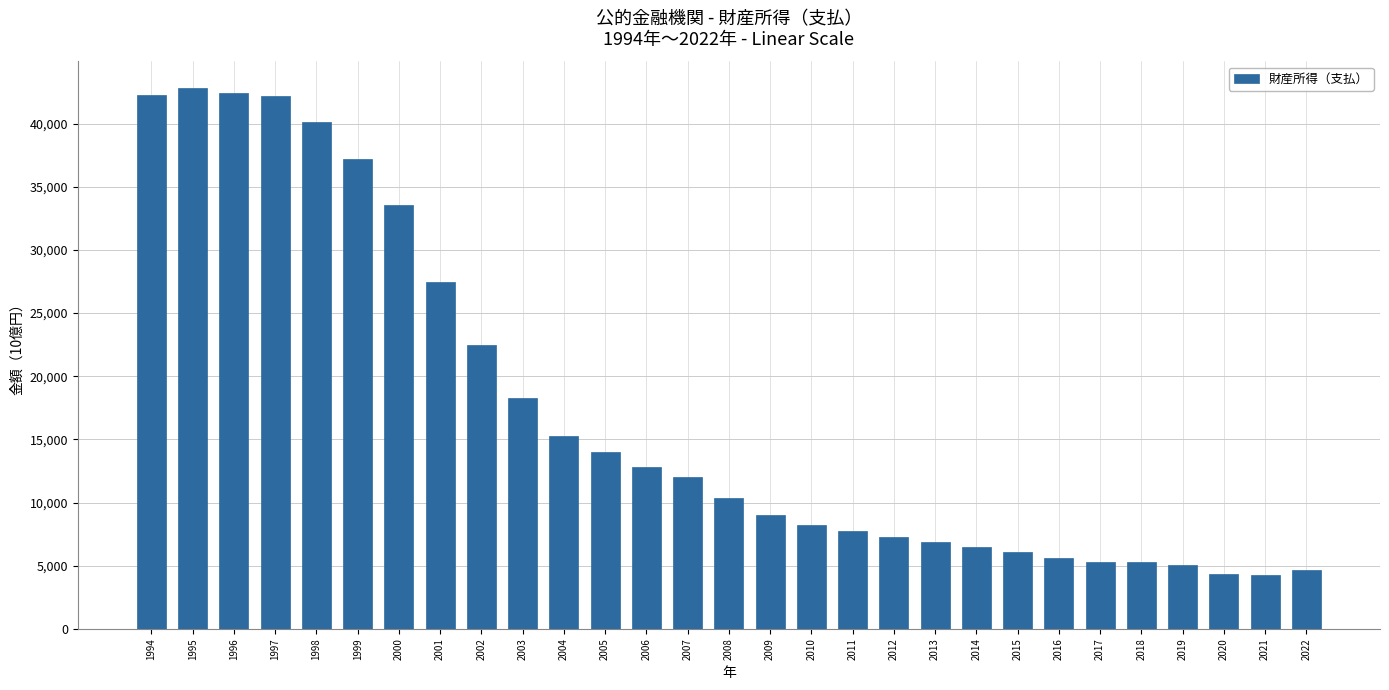

How many values are below 10384?

14